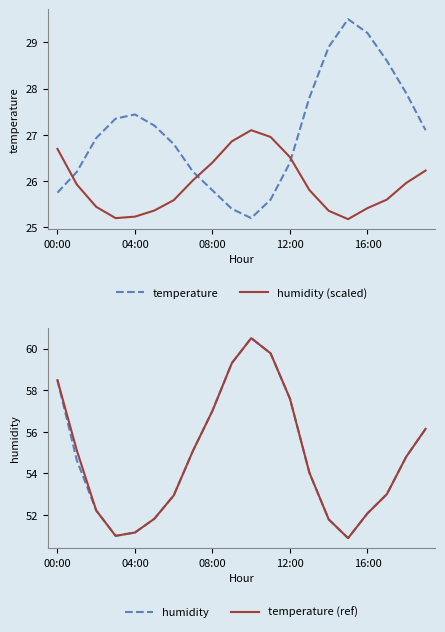

What is the value of the temperature (ref) point at the 7th from the left?

52.9